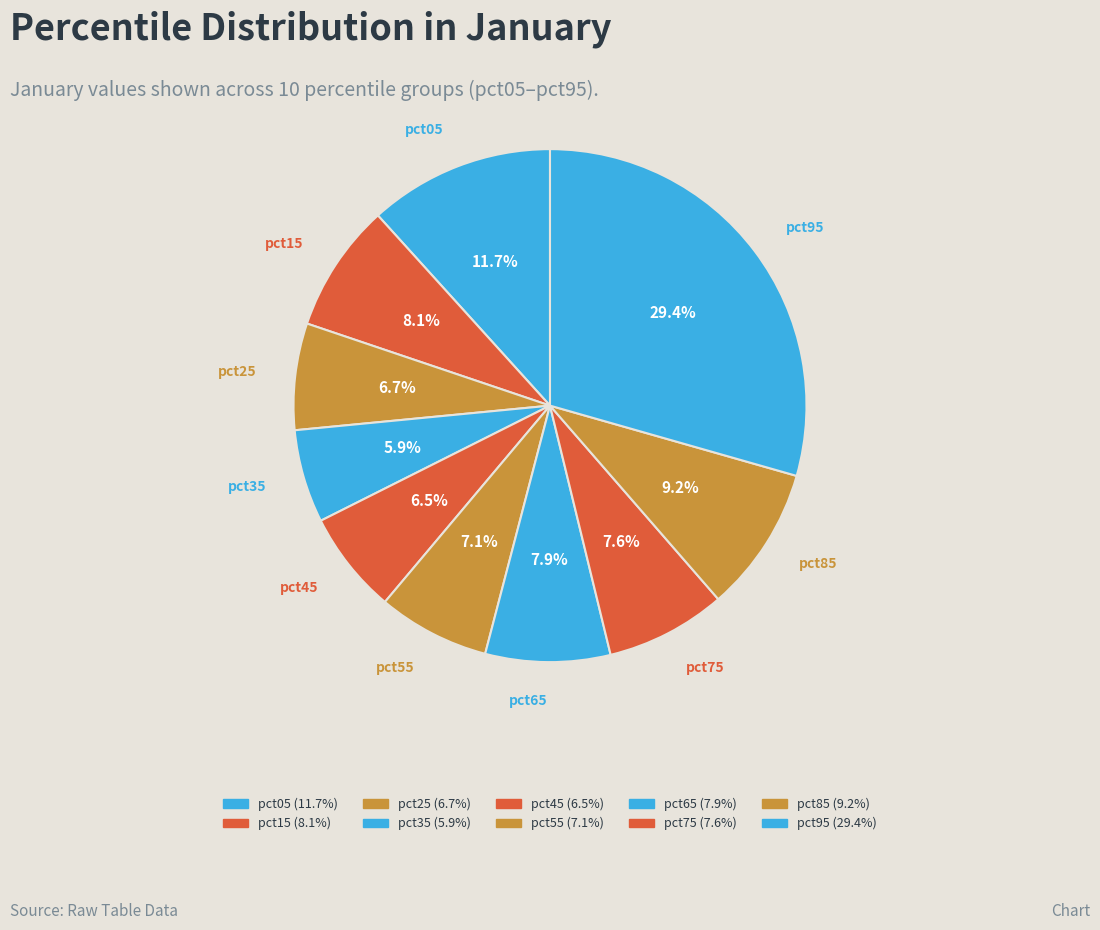

To the nearest percent, what portion does pct15 represent?

8%